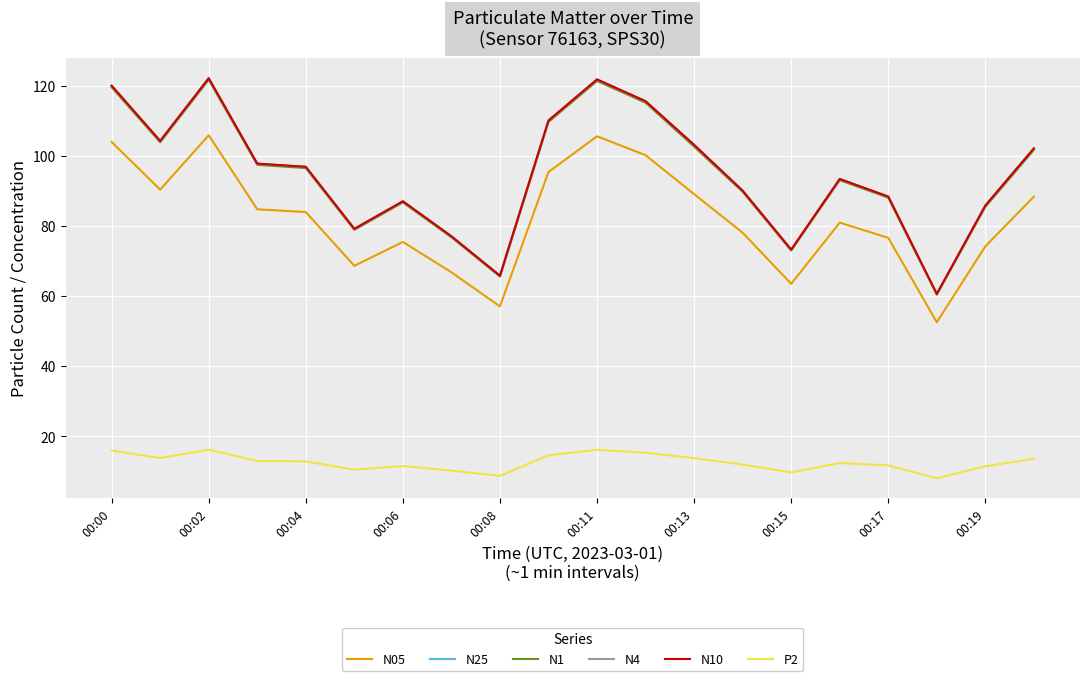

True or false: N4 and P2 intersect in this chart.

False